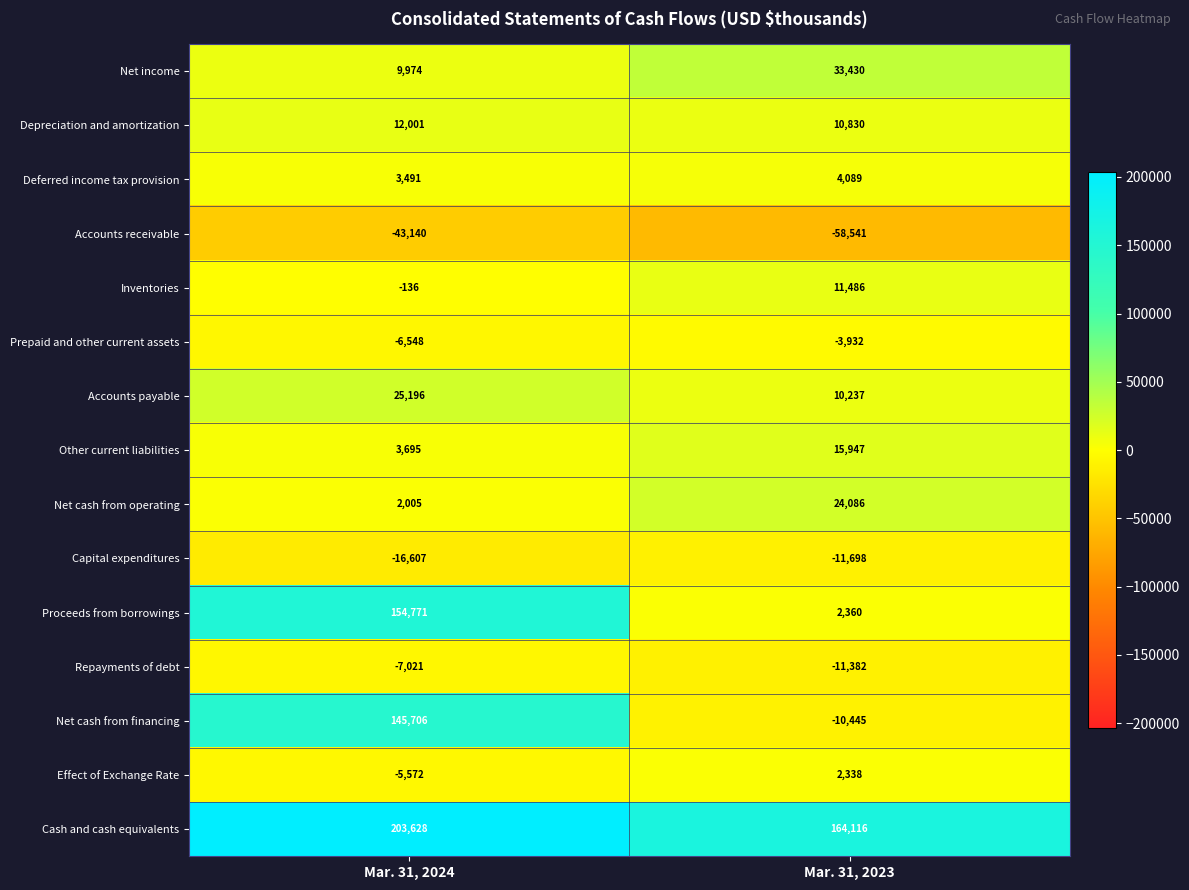

At how many categories does at least one series exceed 69713?

2